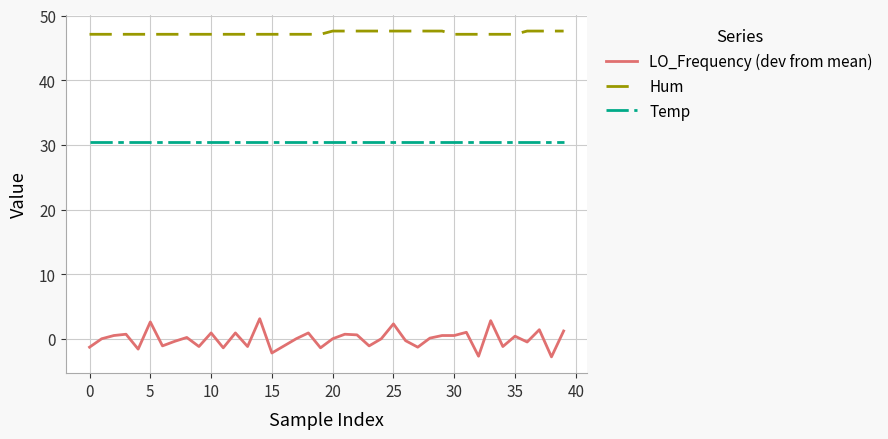

What is the smallest value displayed?

-2.8